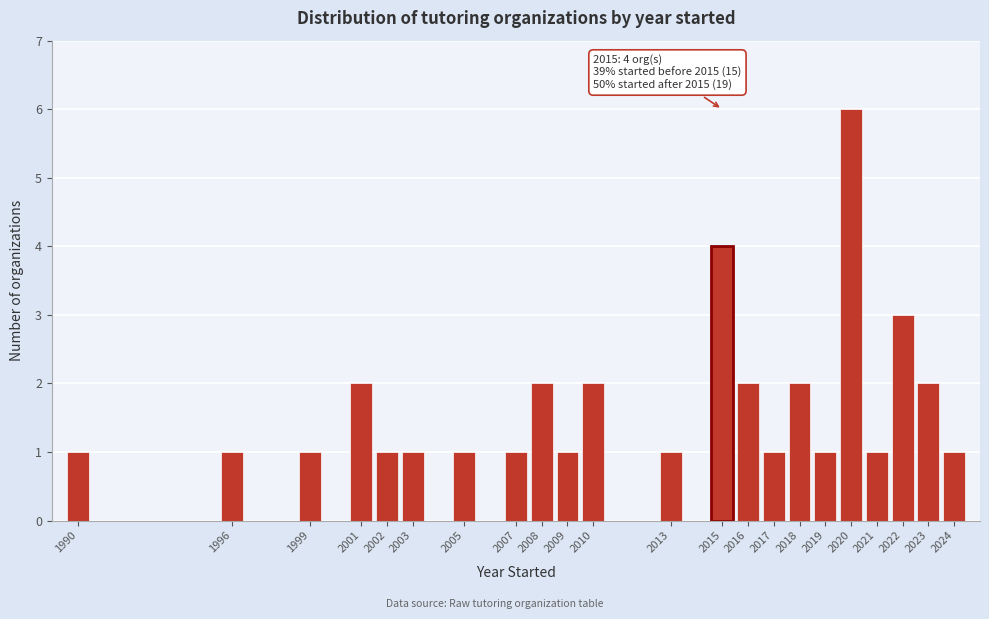

Over which range of the x-axis is the bar tallest?

2019.5 to 2020.5